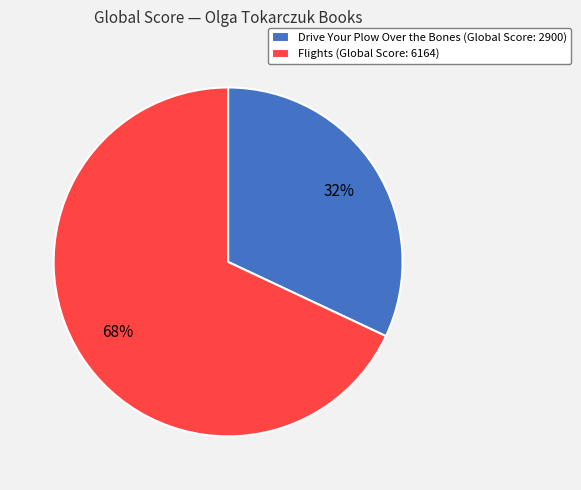

Is there any slice that represents more than half of the pie?

Yes